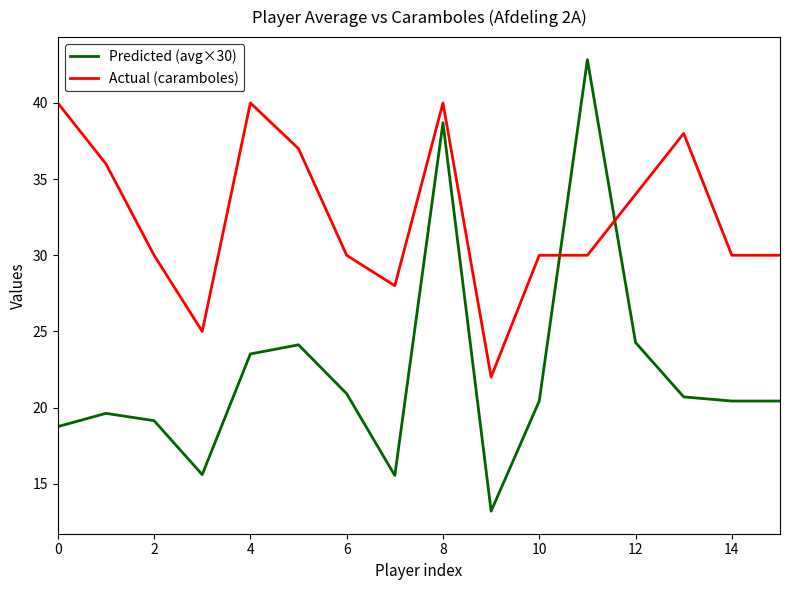

How many lines are shown in the chart?

2